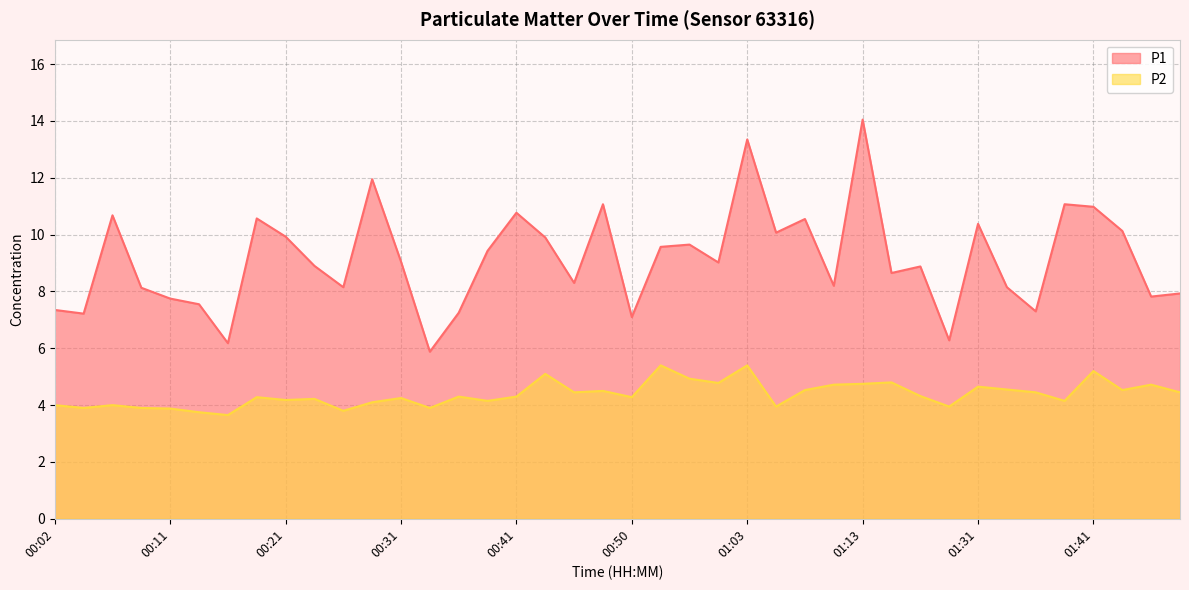

Read the P2 value at 01:08.

4.5